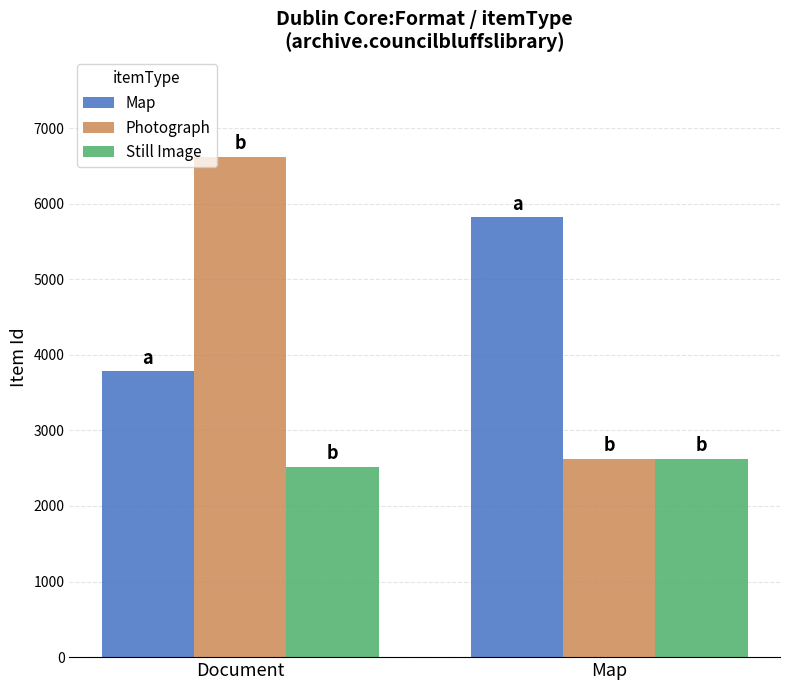

What position from the right is Document?

2